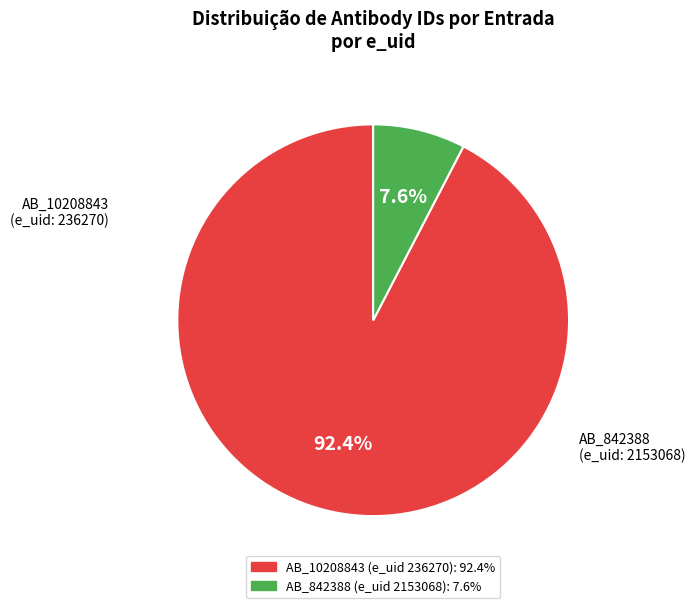

Is there a majority slice in this chart?

Yes